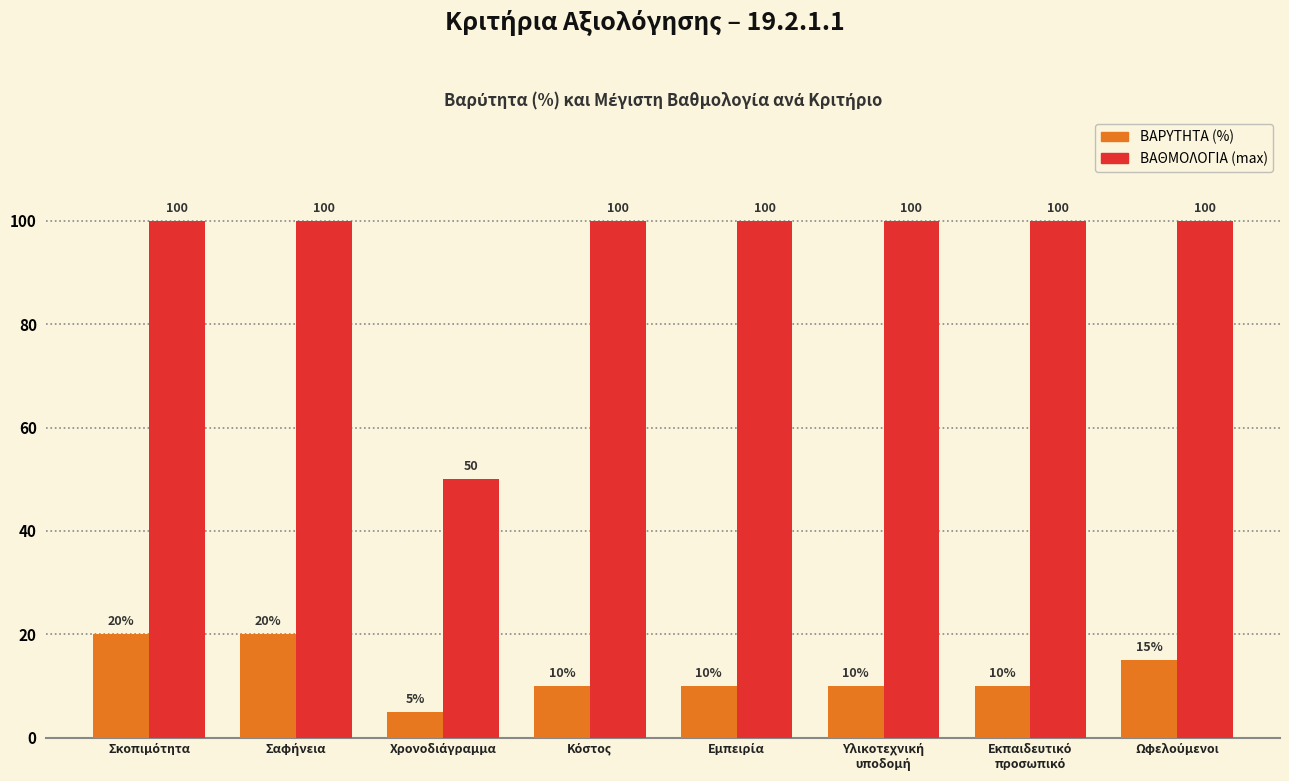

Reading left to right, list all the values displayed in this chart.

ΒΑΡΥΤΗΤΑ (%): 20	20	5	10	10	10	10	15
ΒΑΘΜΟΛΟΓΙΑ: 100	100	50	100	100	100	100	100